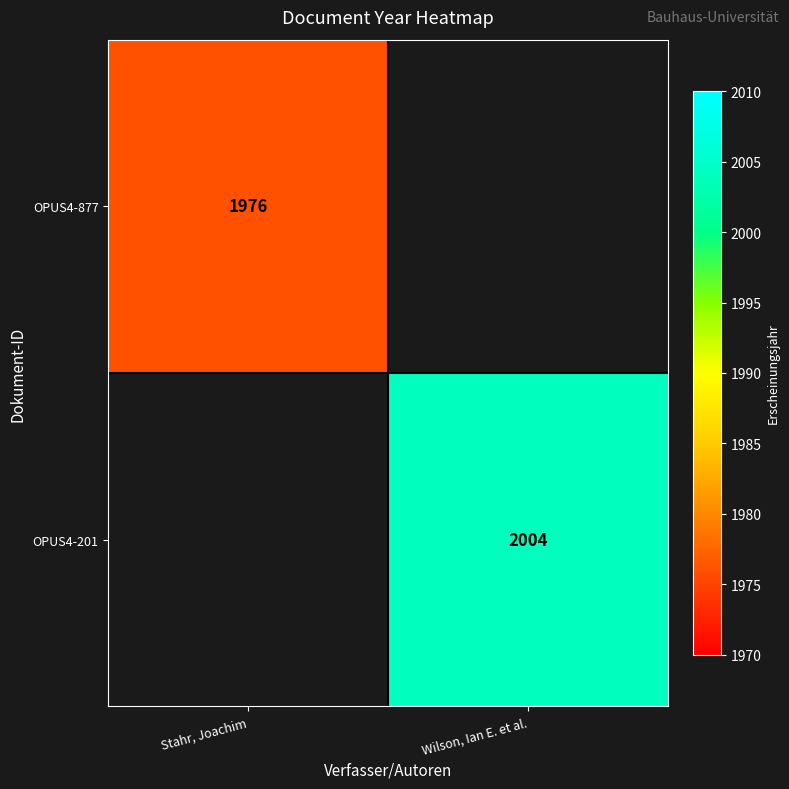

The OPUS4-877 series shows 1976 at Stahr, Joachim. True or false?

True